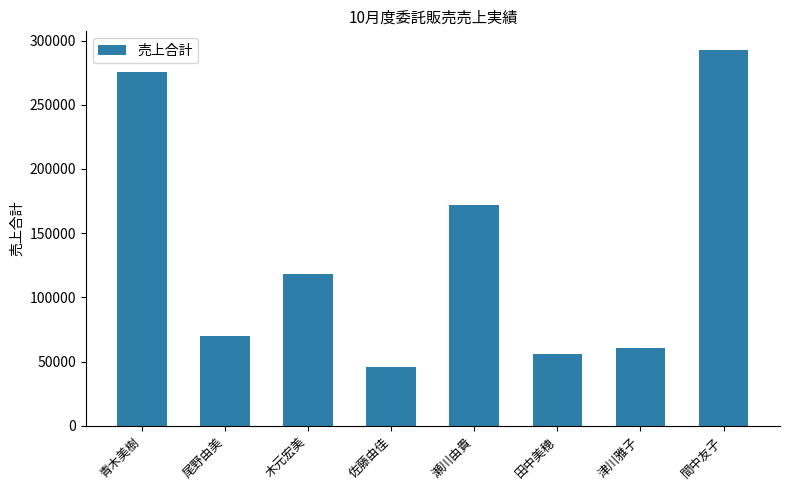

Is it true that the value at 木元宏美 is 208732?

False